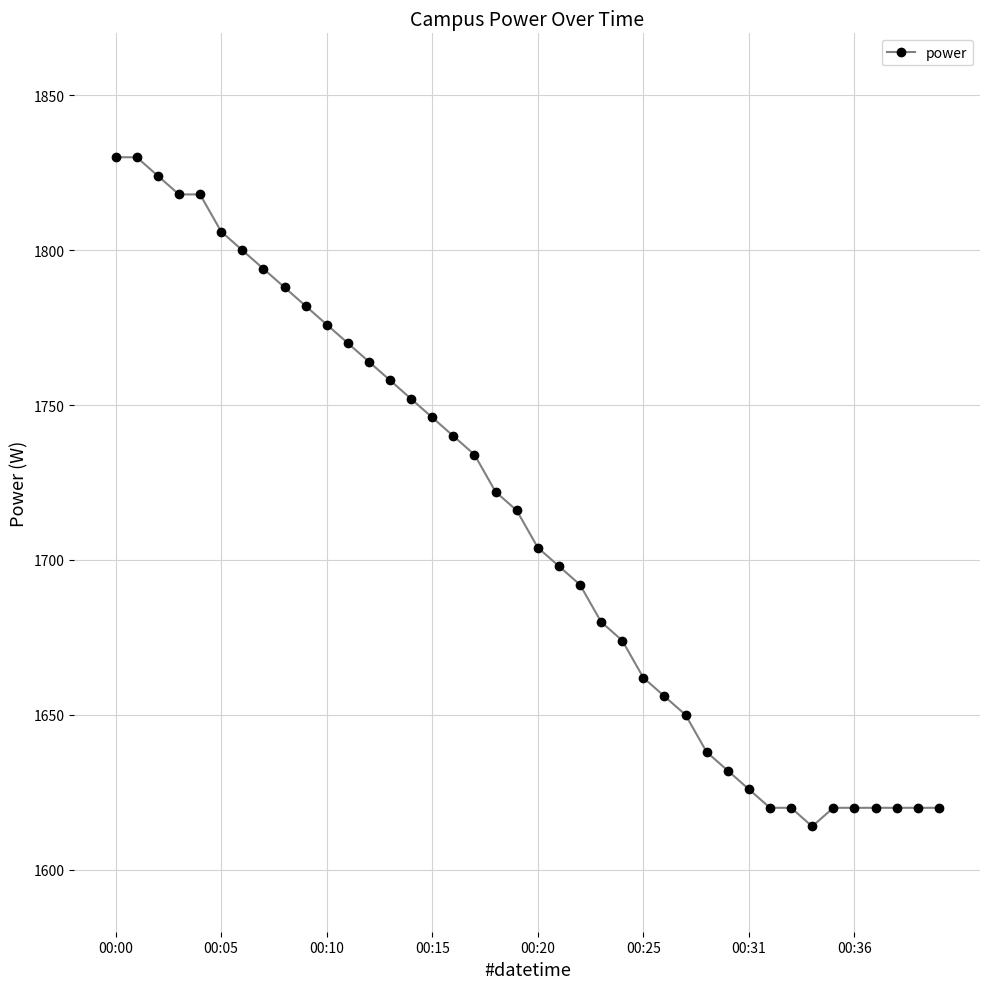

What is the smallest value displayed?

1614